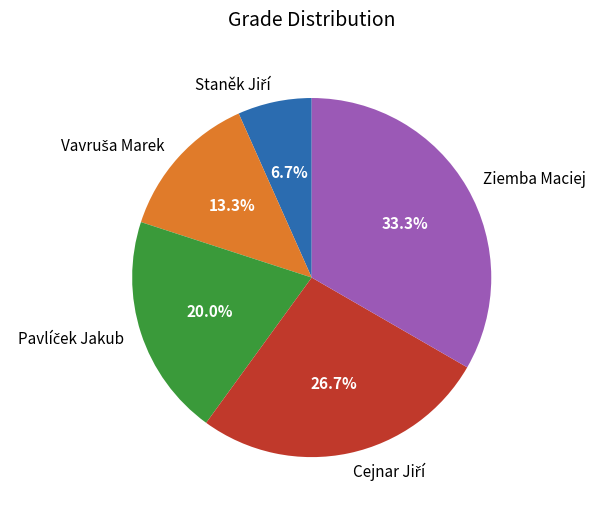

Which category has the biggest portion of the pie?

Ziemba Maciej